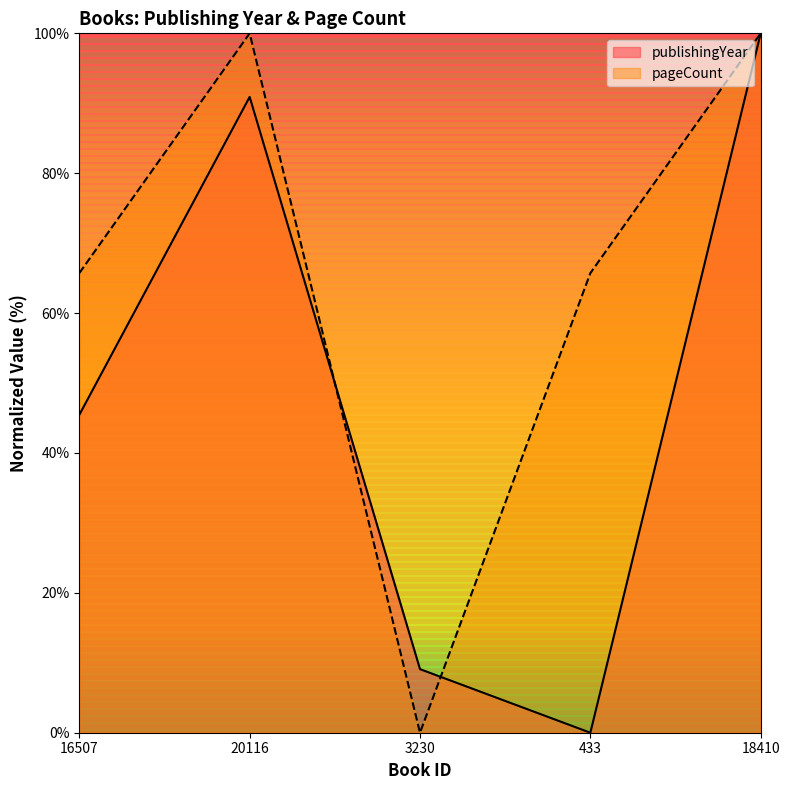

At 18410, list the series in order from smallest to largest.

publishingYear, pageCount